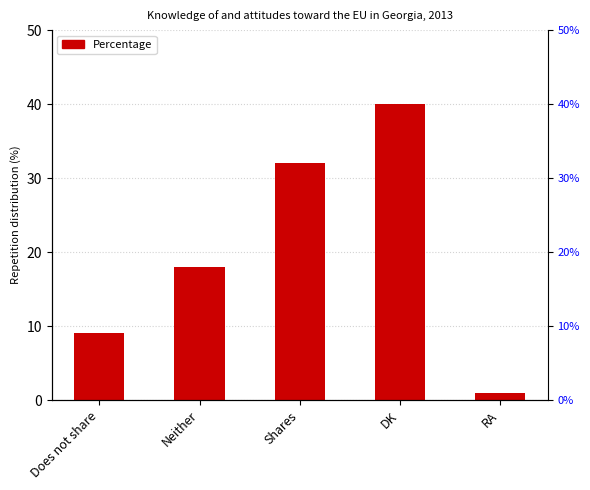

What is the label of the 1st bar from the right?

RA